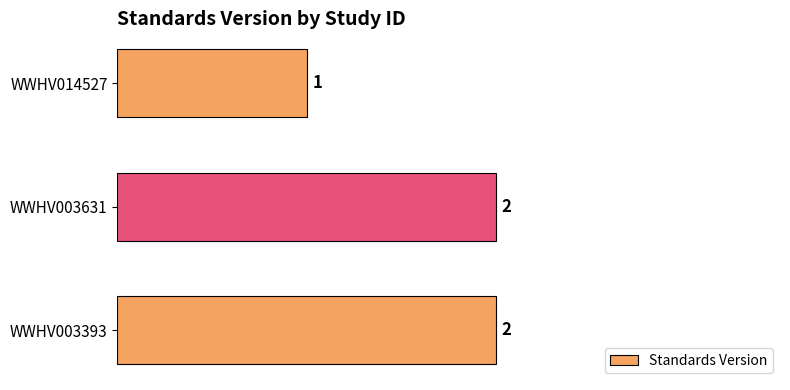

Is it true that the value at WWHV003393 is 1?

False